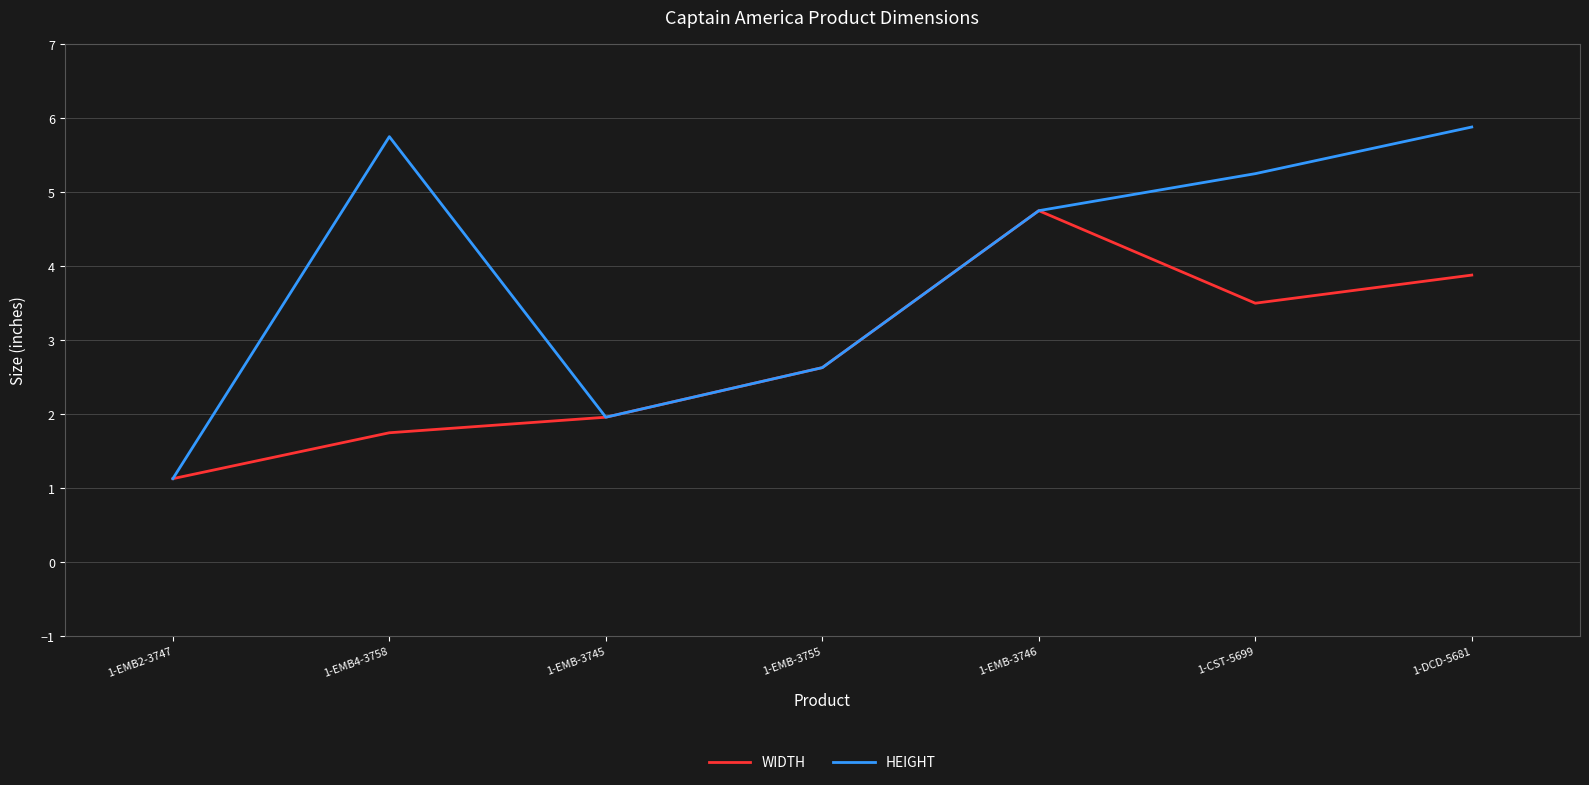

What position from the right is 1-EMB4-3758?

6